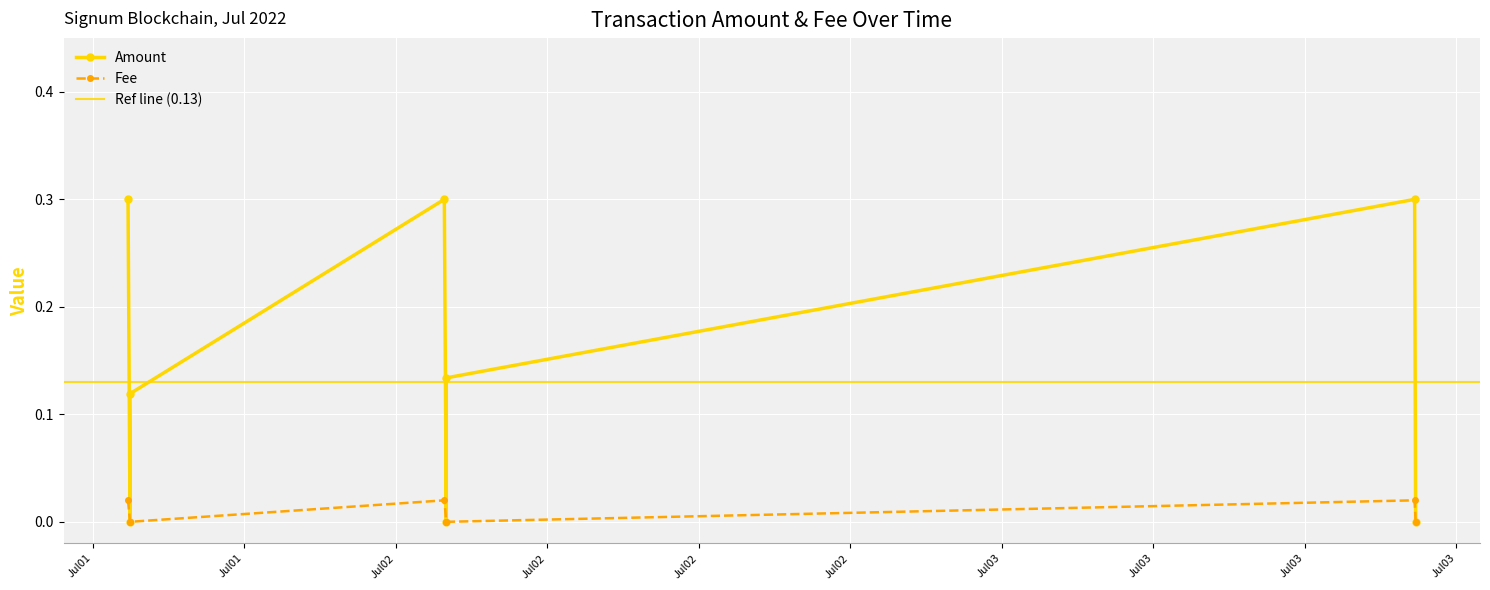

What is the greatest value displayed?

0.3